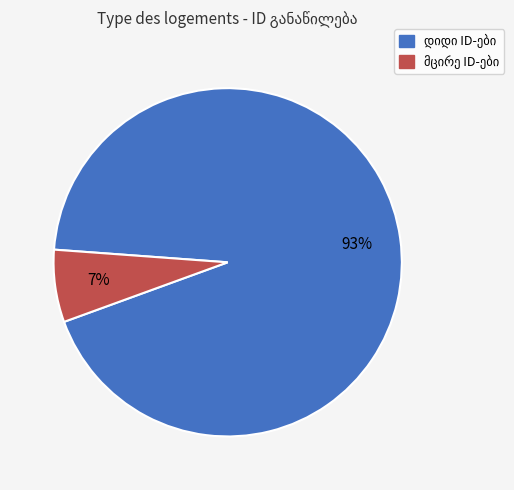

Count the number of slices in the pie.

2